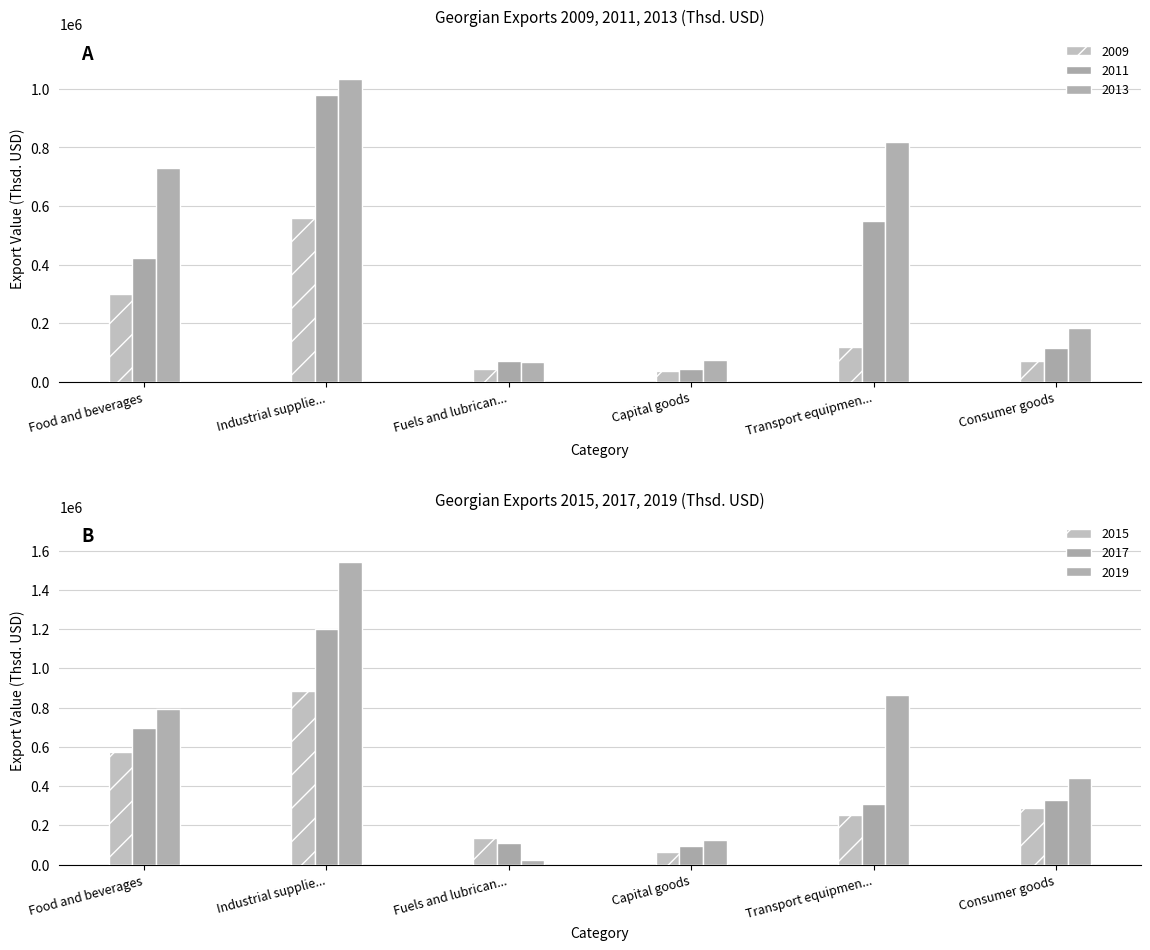

Between Capital goods and Food and beverages, which is larger?

Food and beverages